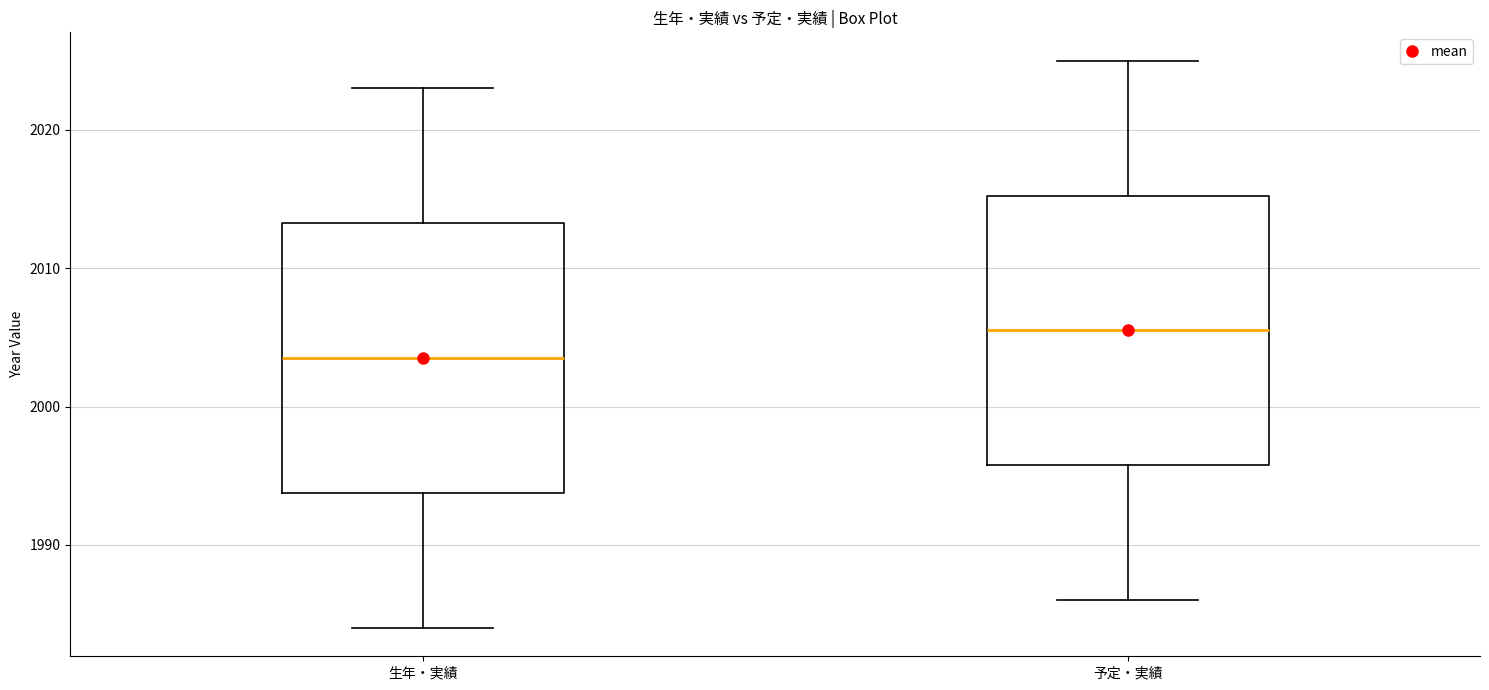

Which box has the highest median line?

予定・実績